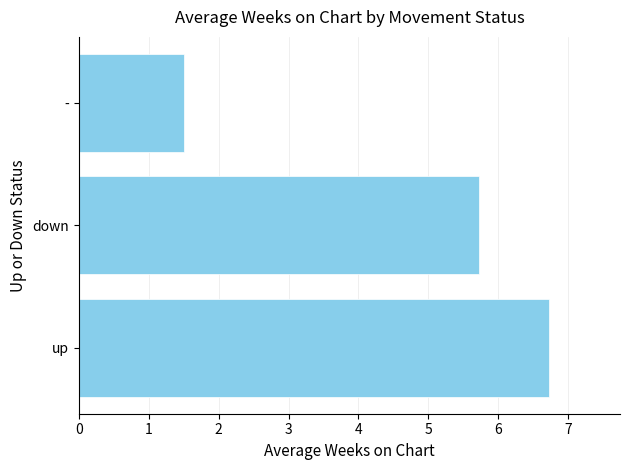

What is the maximum value shown in the chart?

6.7